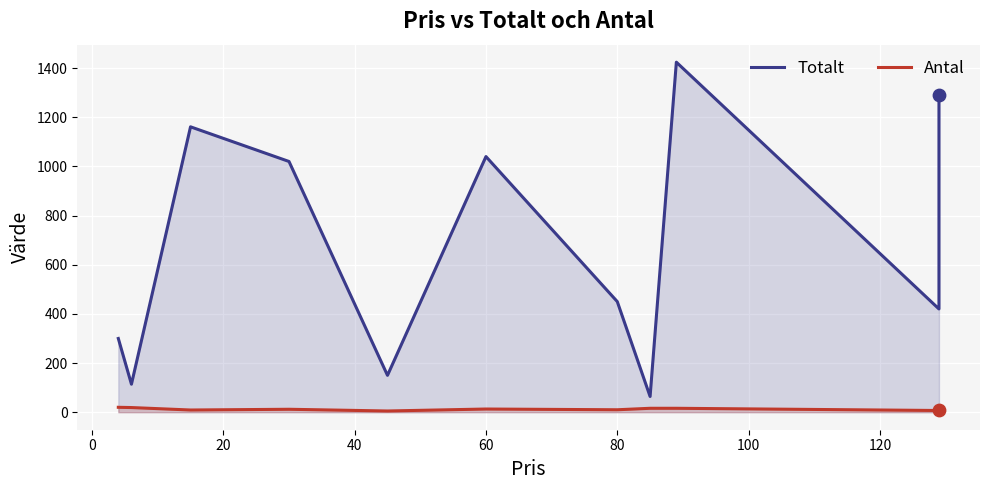

What is the total value across all series at 20?

1170